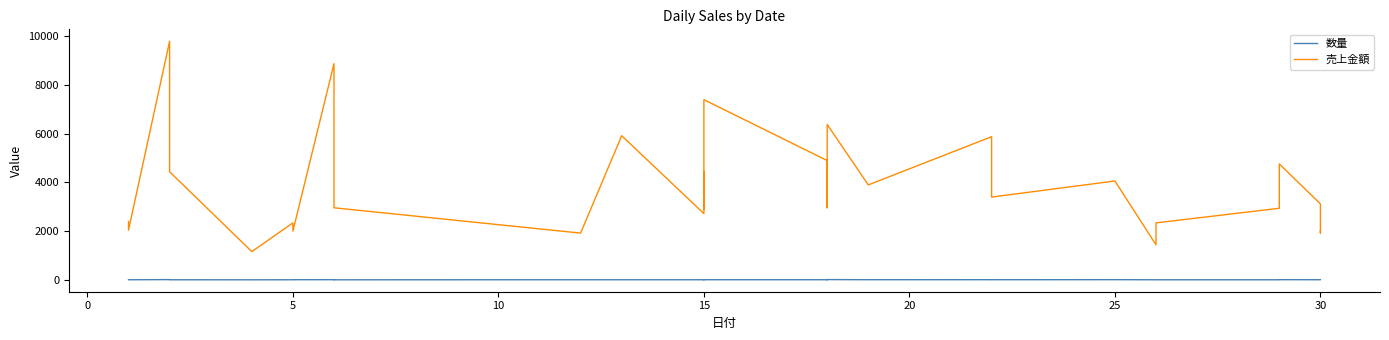

What is the total value across all series at 10?

4443